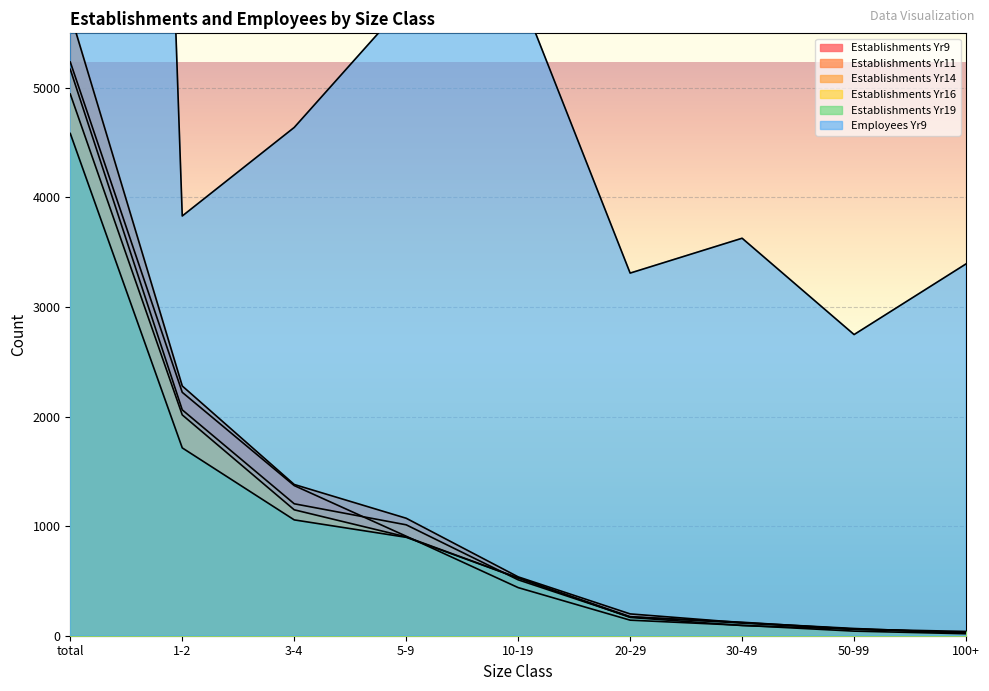

Reading left to right, what are all the values shown in this chart?

Establishments Yr9: total=5235	1-2=2221	3-4=1370	5-9=908	10-19=439	20-29=142	30-49=95	50-99=42	100+=18
Establishments Yr11: total=5677	1-2=2279	3-4=1380	5-9=1072	10-19=537	20-29=199	30-49=119	50-99=66	100+=25
Establishments Yr14: total=5168	1-2=2061	3-4=1204	5-9=1012	10-19=510	20-29=171	30-49=123	50-99=60	100+=27
Establishments Yr16: total=4943	1-2=2015	3-4=1149	5-9=902	10-19=528	20-29=167	30-49=93	50-99=59	100+=30
Establishments Yr19: total=4583	1-2=1714	3-4=1057	5-9=898	10-19=526	20-29=174	30-49=115	50-99=60	100+=39
Employees Yr9: total=33229	1-2=3830	3-4=4638	5-9=5783	10-19=5901	20-29=3309	30-49=3627	50-99=2748	100+=3393